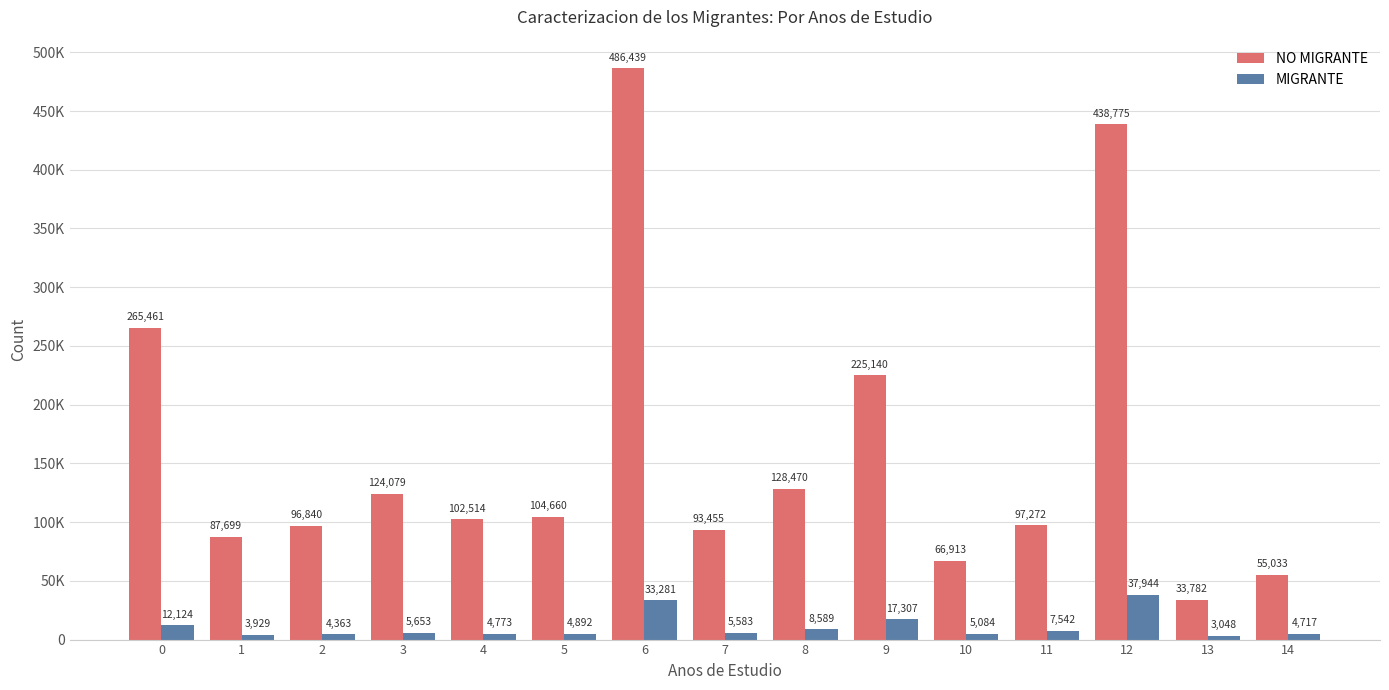

What is the difference between the maximum and minimum values in the NO MIGRANTE series?

452657